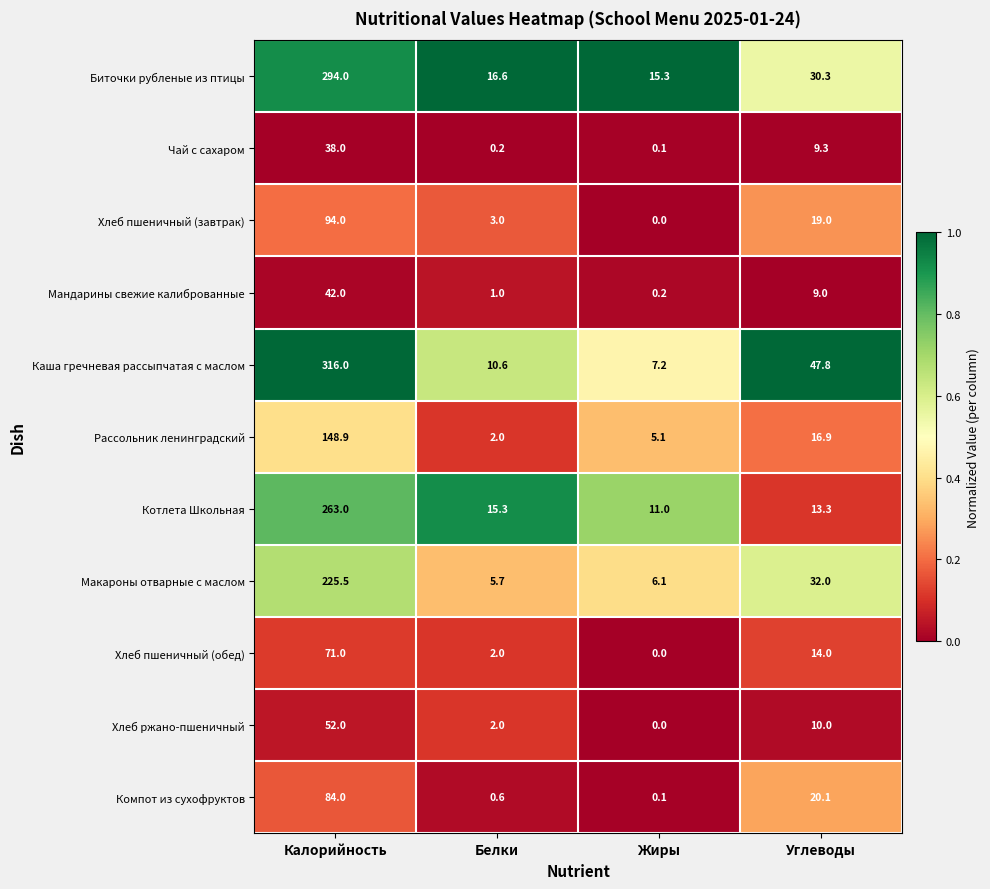

The Рассольник ленинградский series shows 62.4 at Калорийность. True or false?

False